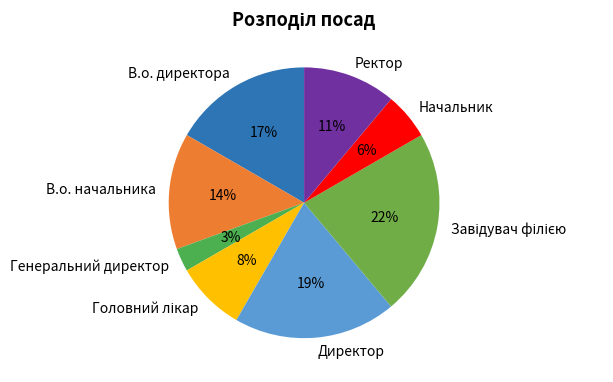

To the nearest percent, what is the difference between the largest and smallest slice percentages?

19%